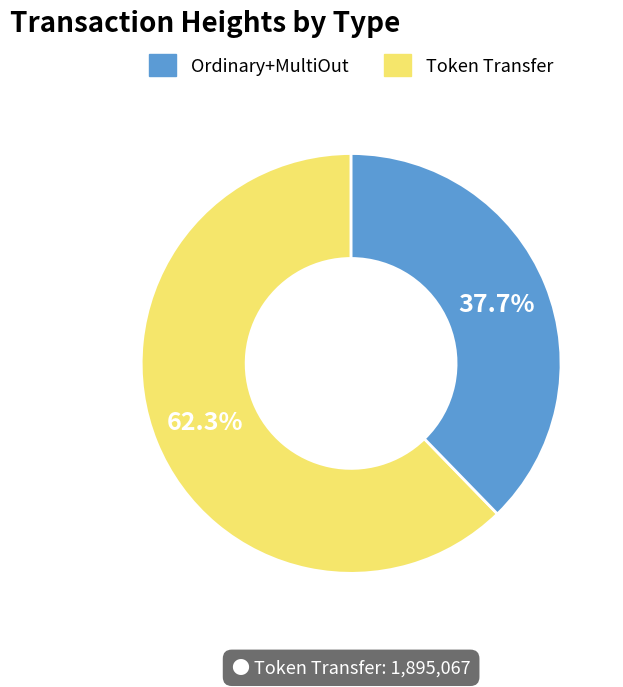

Does any single category account for the majority?

Yes